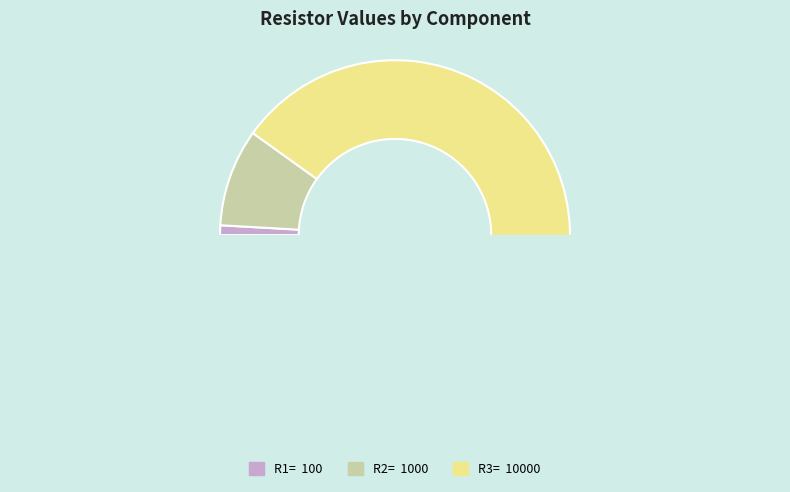

What is the change in value from R1= to R2=?

+900